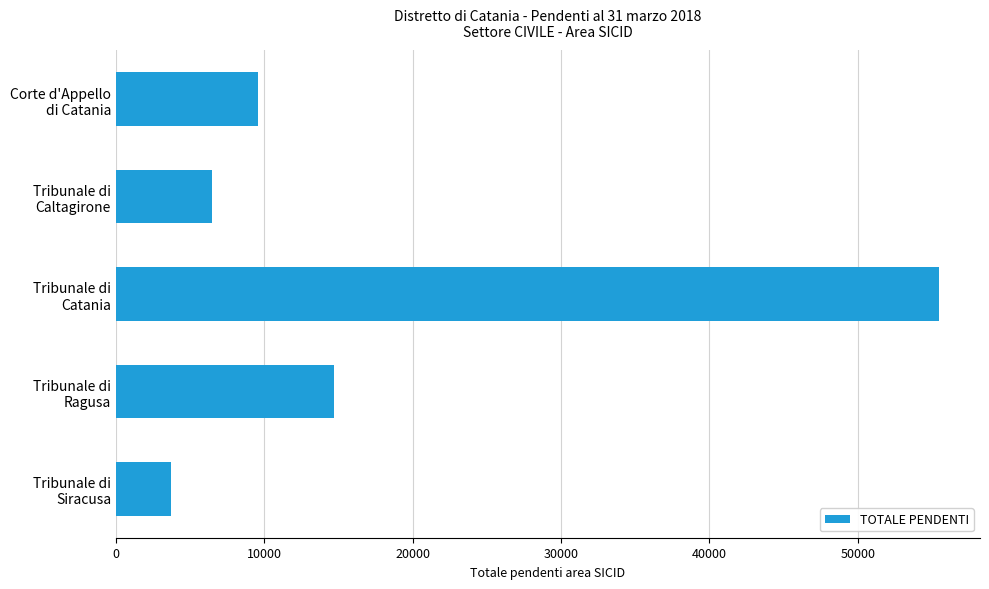

Where is the data nearest to the value 29580?

Tribunale di
Ragusa